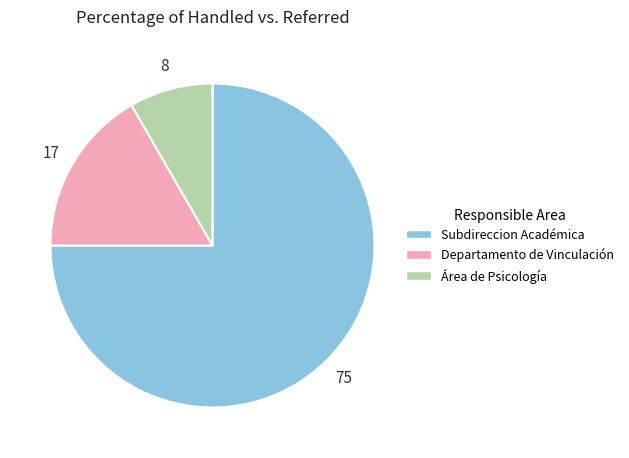

Is there a majority slice in this chart?

Yes